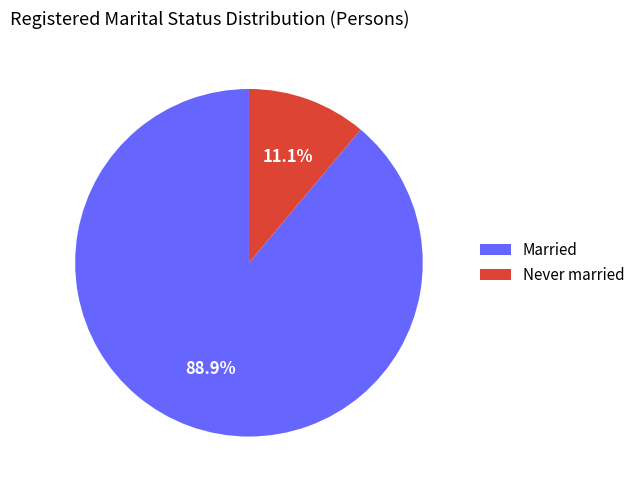

To the nearest percent, what is the average slice percentage?

50%